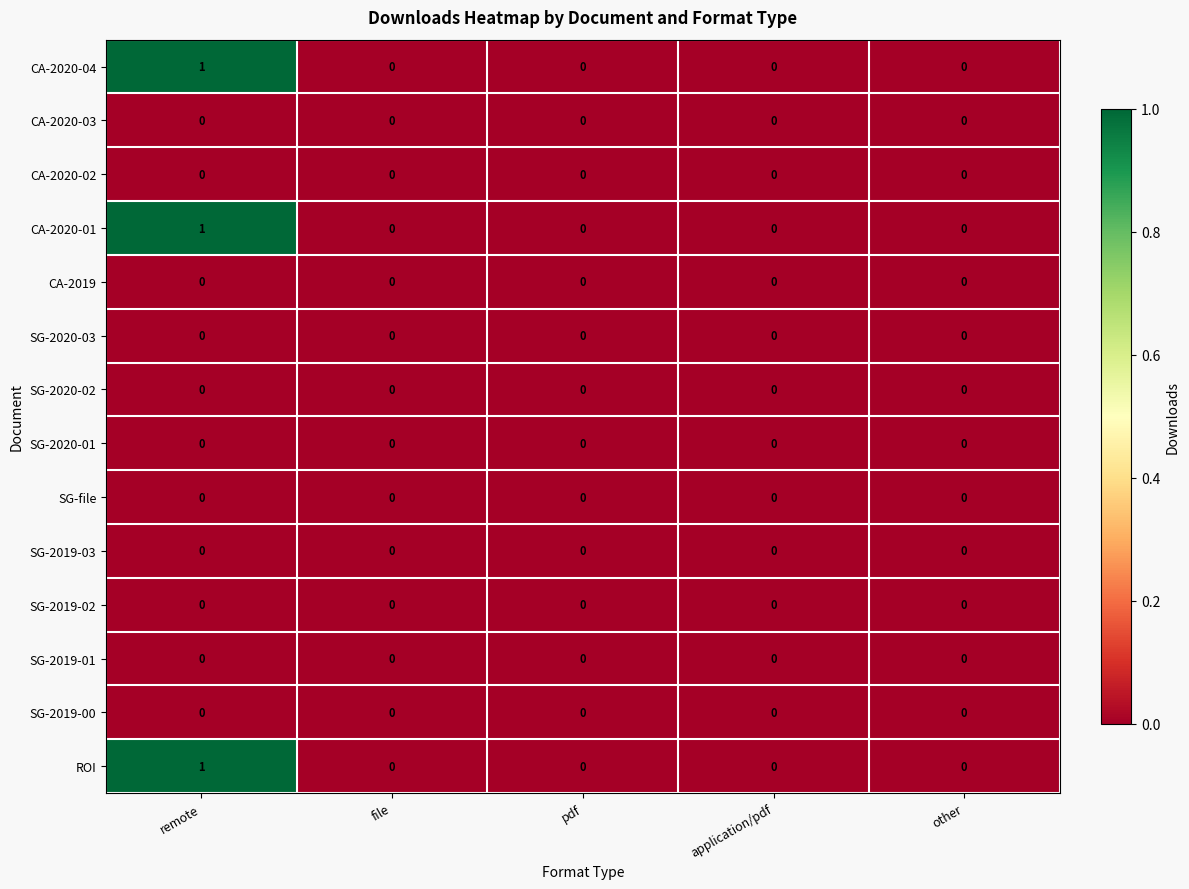

What is the total value across all series at remote?

3